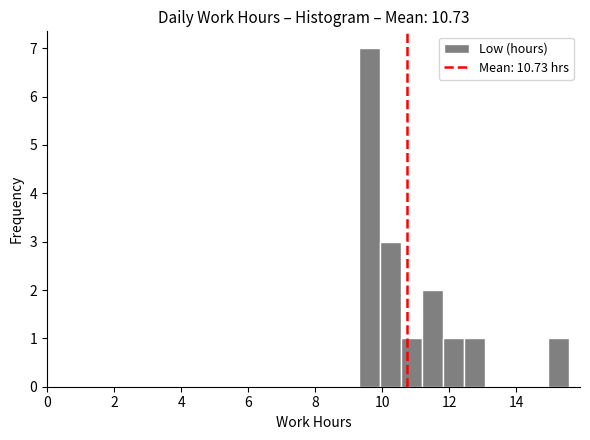

Read against the x-axis, roughly where is the centre of the tallest bar?

9.6